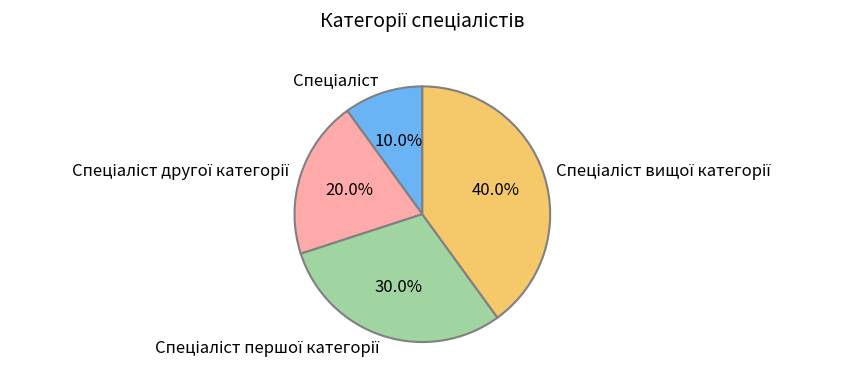

Is there a majority slice in this chart?

No